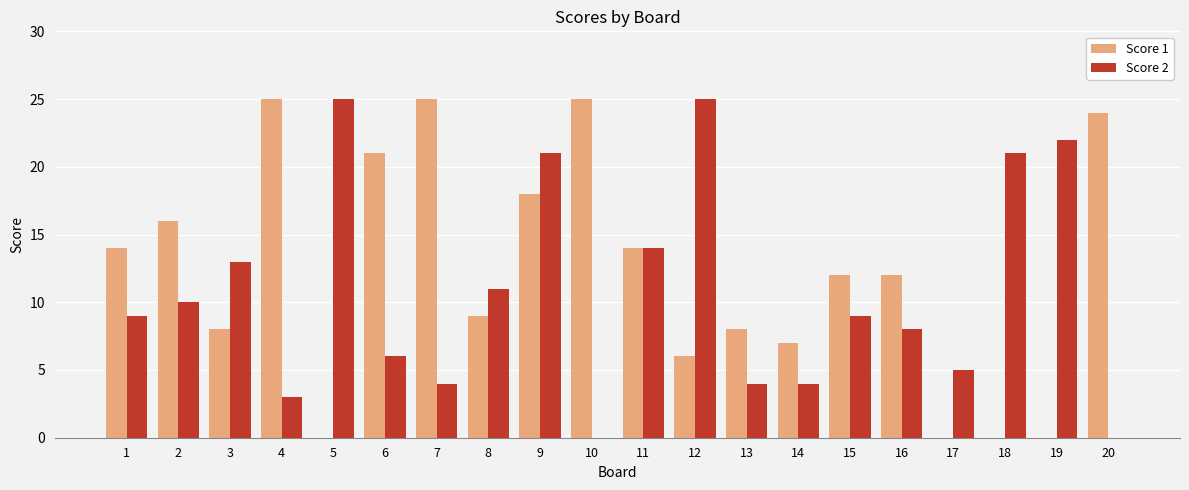

The Score 2 series shows 7 at 11. True or false?

False